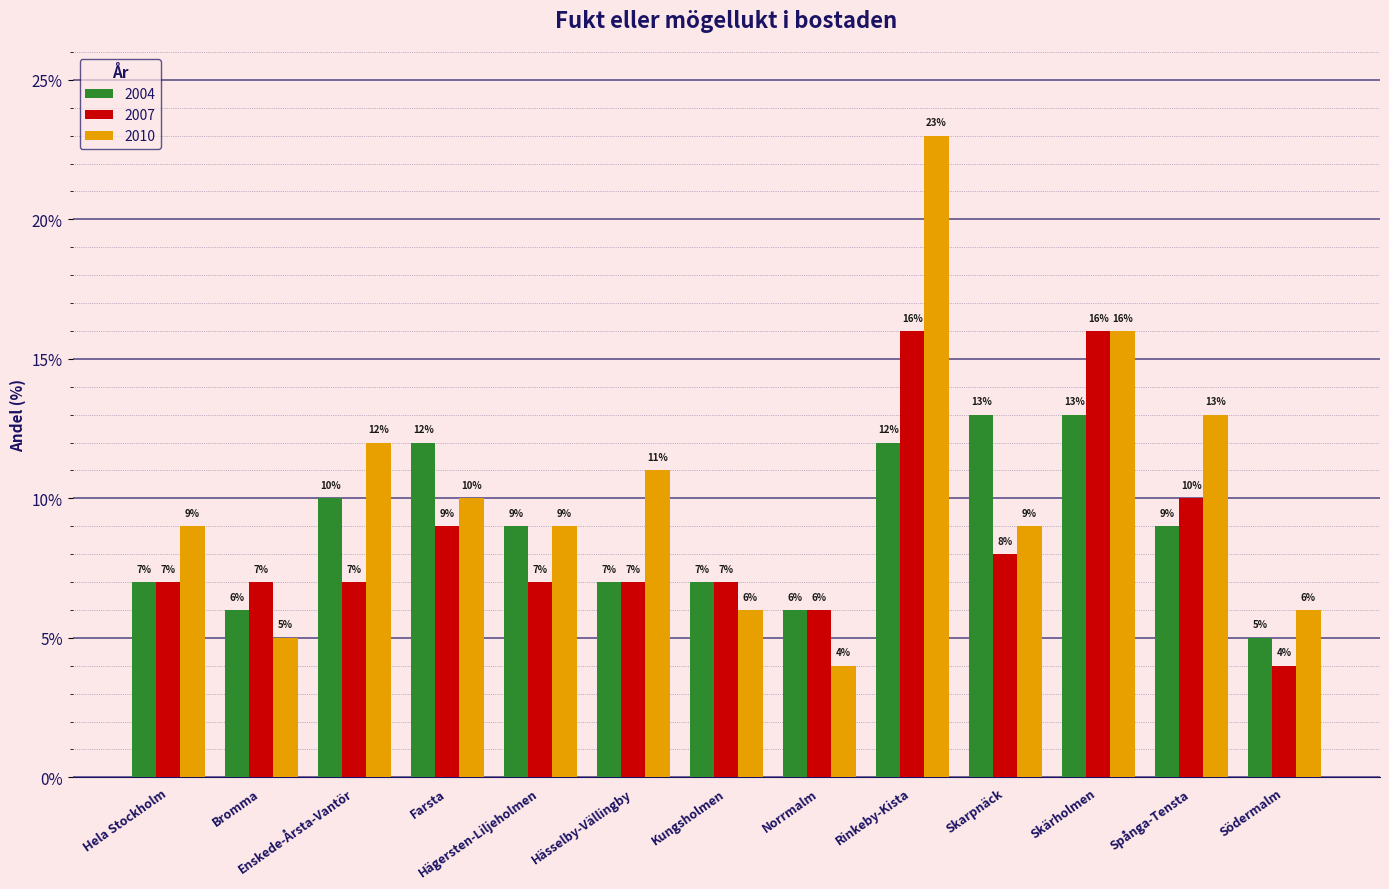

At which category is the sum across all series the highest?

Rinkeby-Kista